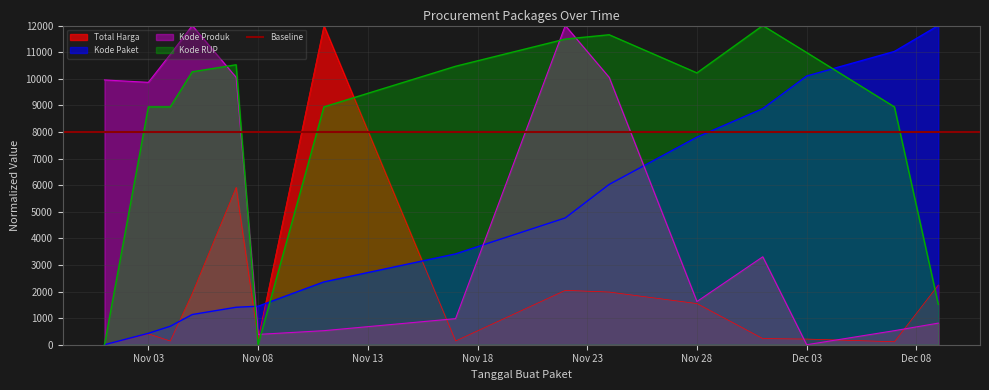

Reading left to right, what are all the values shown in this chart?

Total Harga: 0.0	408.5	139.7	1924.1	5915.5	205.0	12000.0	140.9	2044.4	1980.5	1548.1	231.6	212.7	112.4	2243.9
Kode Paket: 0.0	429.3	694.6	1135.6	1408.7	1447.4	2361.8	3414.2	4767.3	6026.9	7805.0	8876.2	10102.6	11026.8	12000.0
Kode Produk: 9955.7	9865.2	10918.6	12000.0	10053.2	388.1	528.6	980.0	11999.8	10053.2	1624.5	3306.4	0.0	528.6	812.0
Kode RUP: 0.0	8941.4	8941.4	10261.6	10525.9	1.8	8941.4	10469.1	11491.6	11654.0	10219.8	12000.0	10985.1	8941.4	1519.9